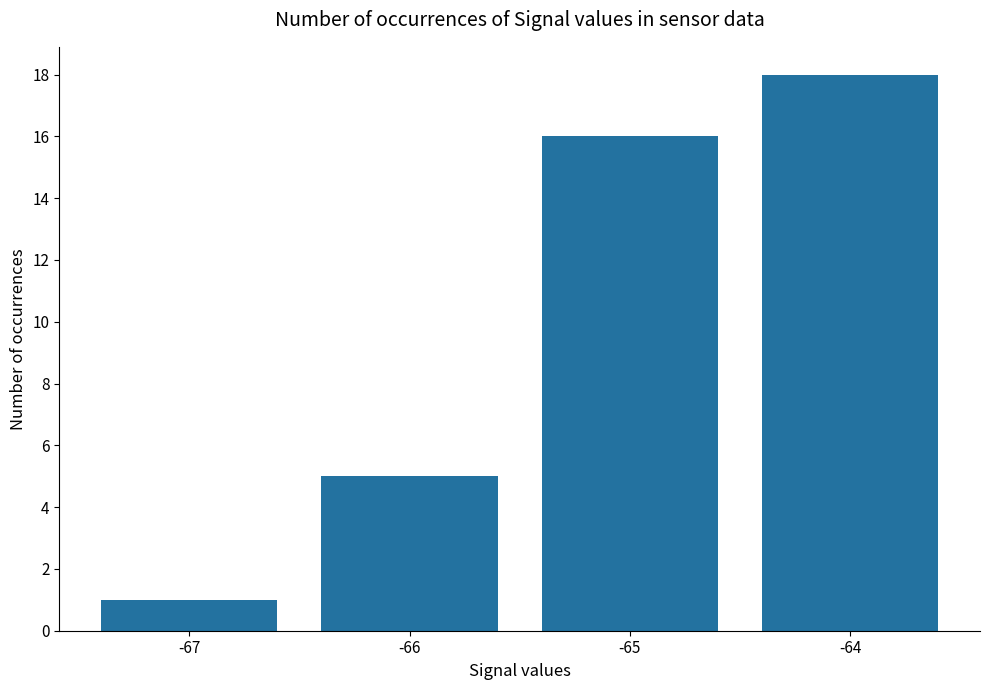

What is the minimum value shown in the chart?

1